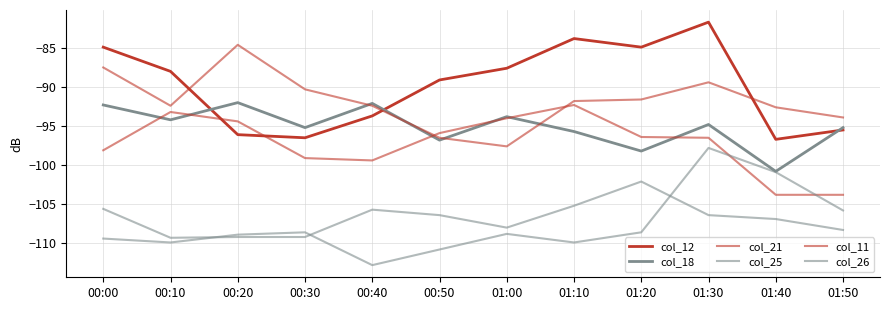

List the labels in order of col_26 value, largest first.

01:30, 01:40, 01:50, 00:30, 01:20, 01:00, 00:20, 00:00, 00:10, 01:10, 00:50, 00:40